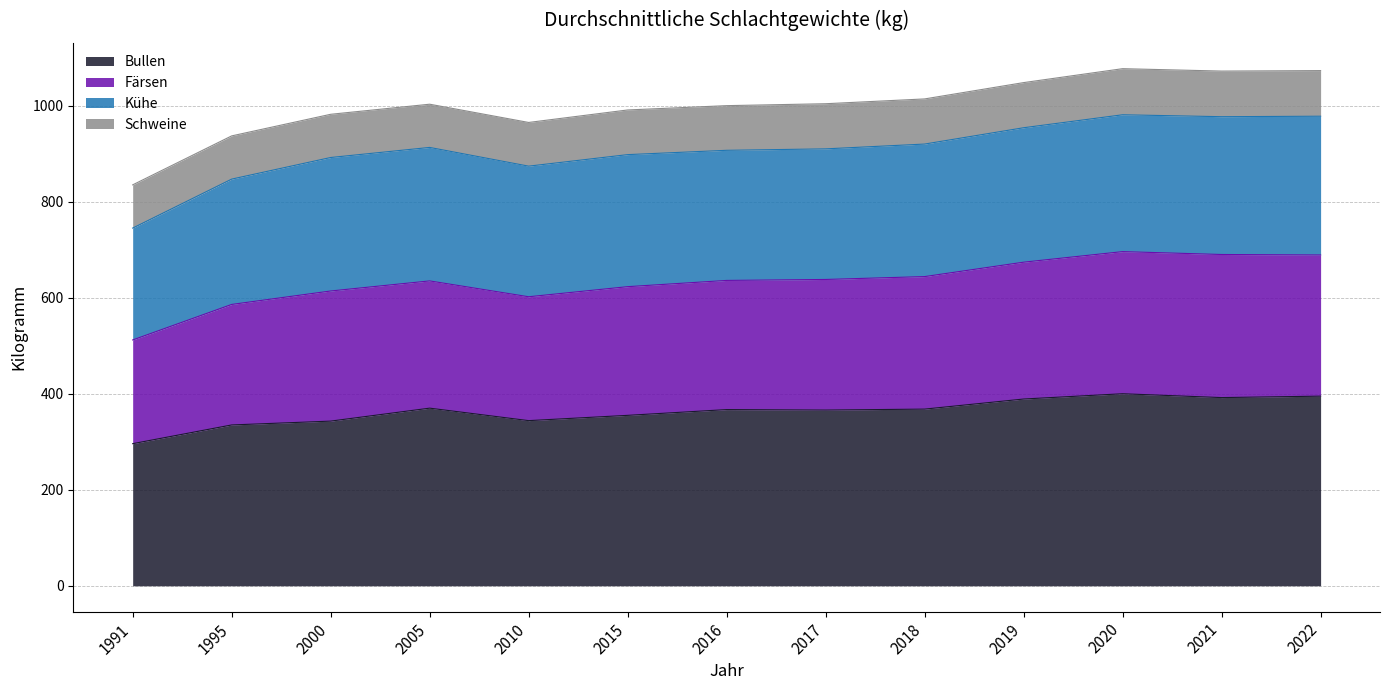

What value does the Bullen series have at 2021?

392